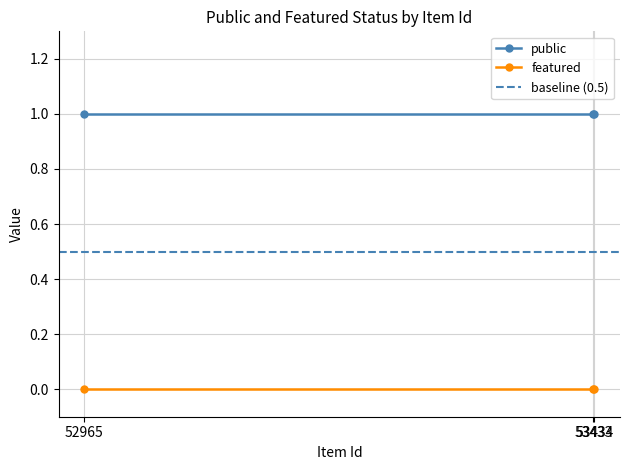

How many lines are shown in the chart?

2